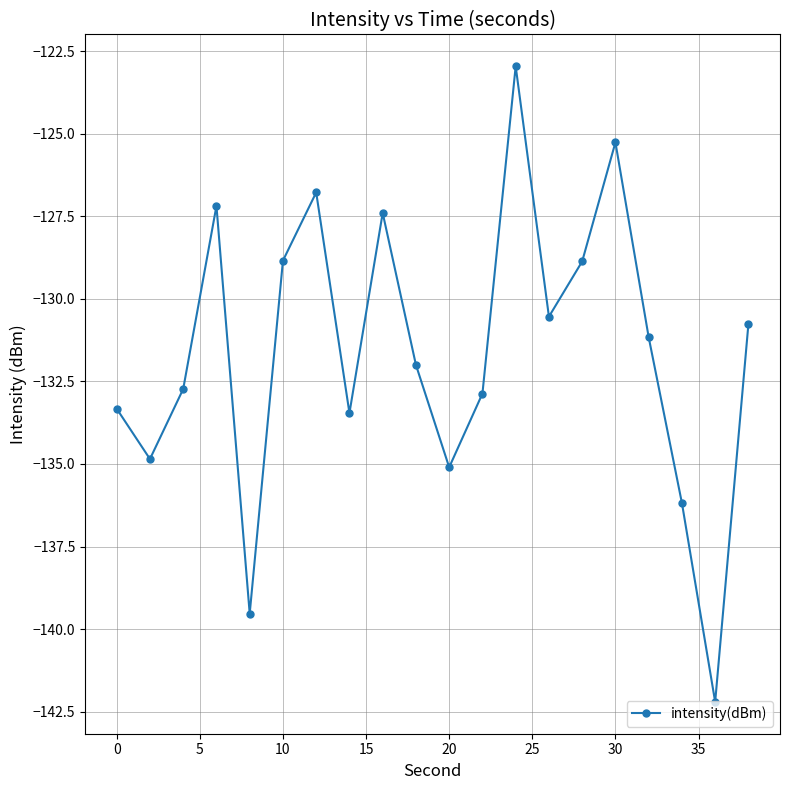

How many categories are shown in the chart?

20